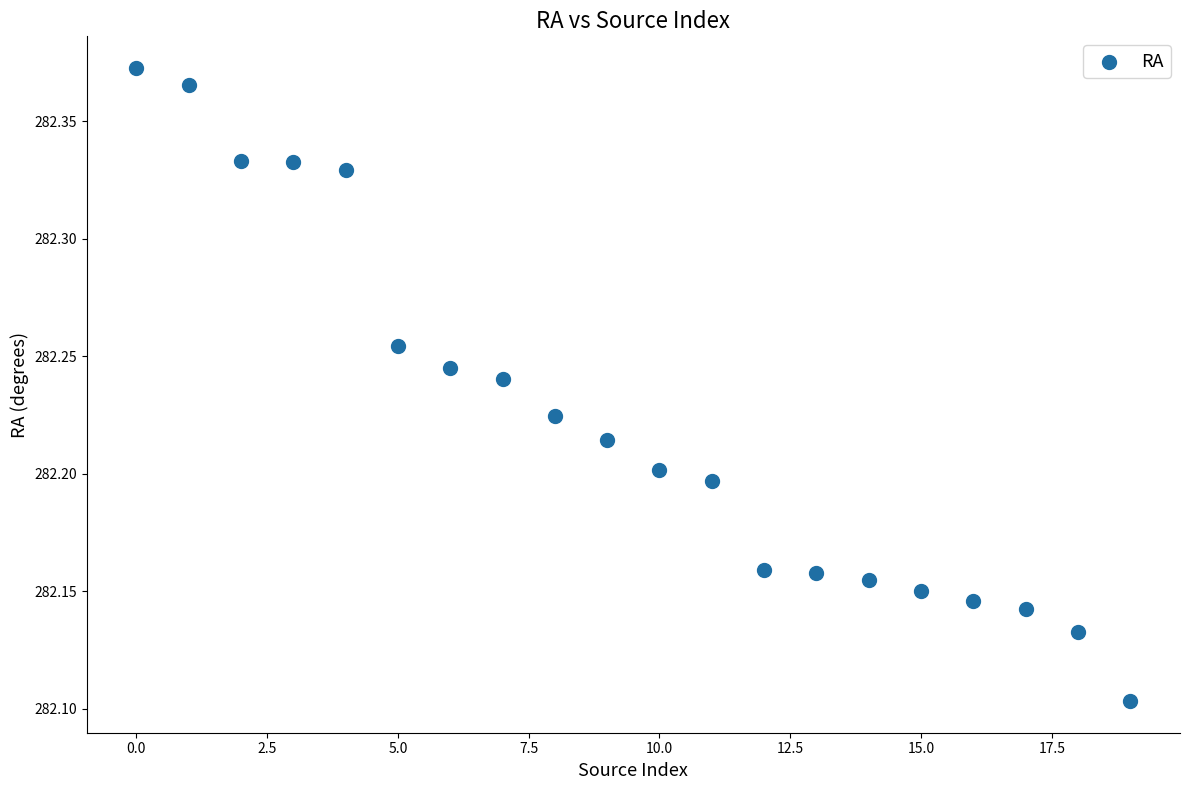

What is the range of Y values (max minus min)?

0.3